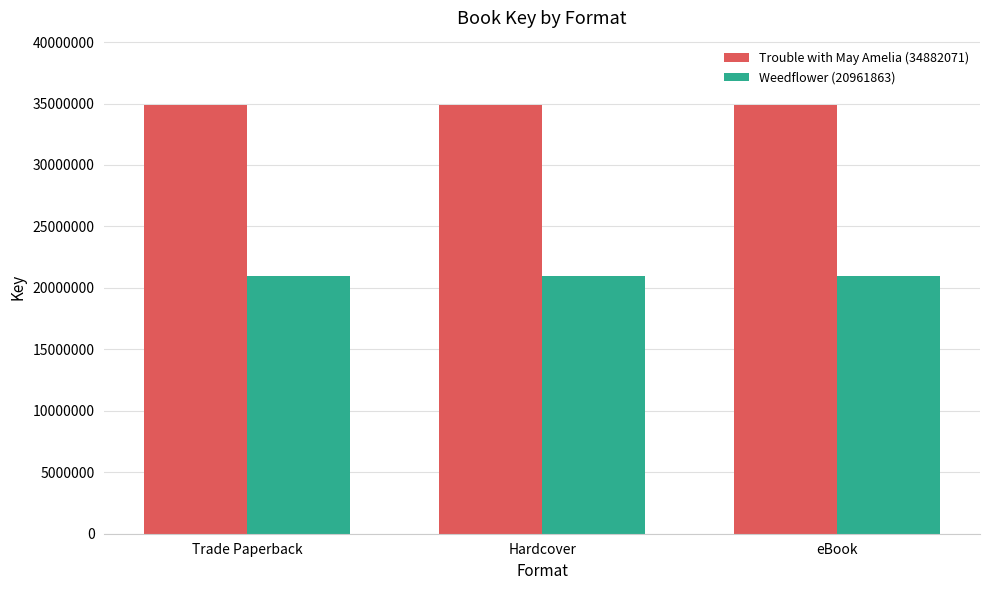

What is the difference between the highest and lowest values at Trade Paperback?

13920208